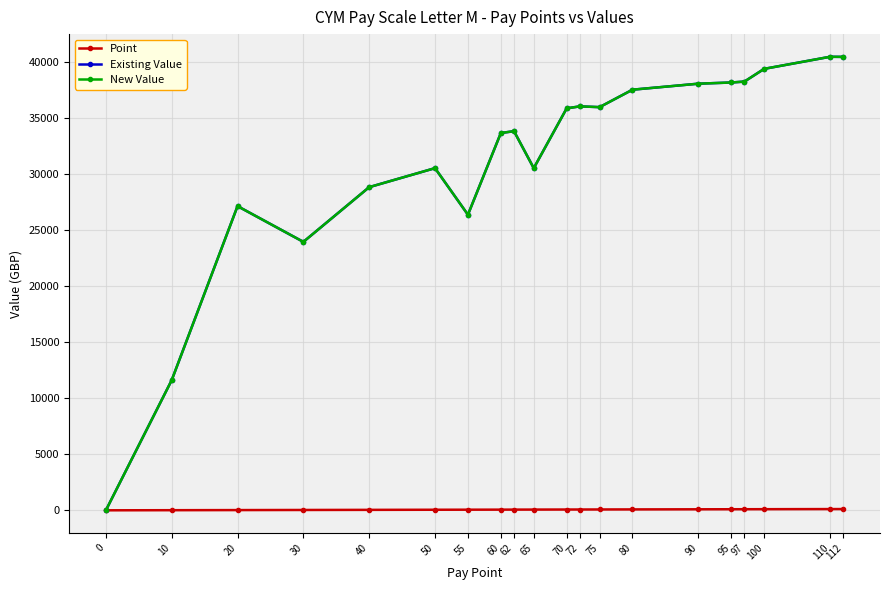

Is this an area chart (filled region under the line)?

No